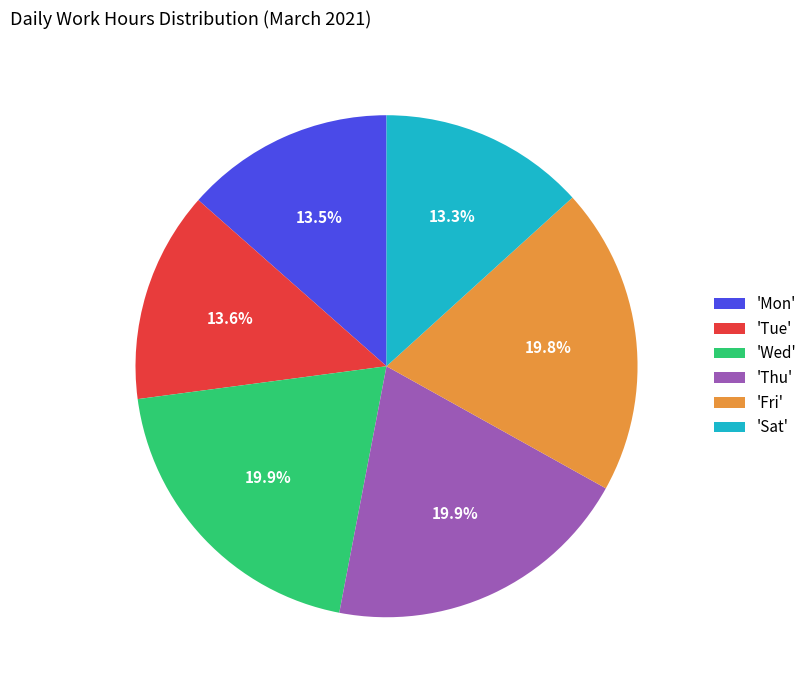

Which has a higher value, 'Sat' or 'Wed'?

'Wed'